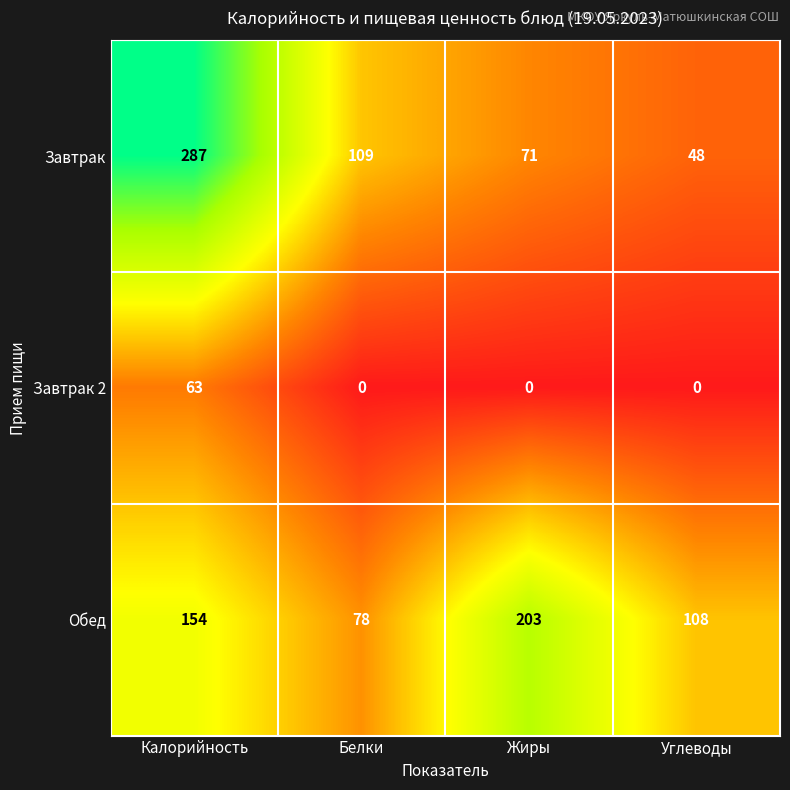

True or false: Обед has a value of 40 at Белки.

False